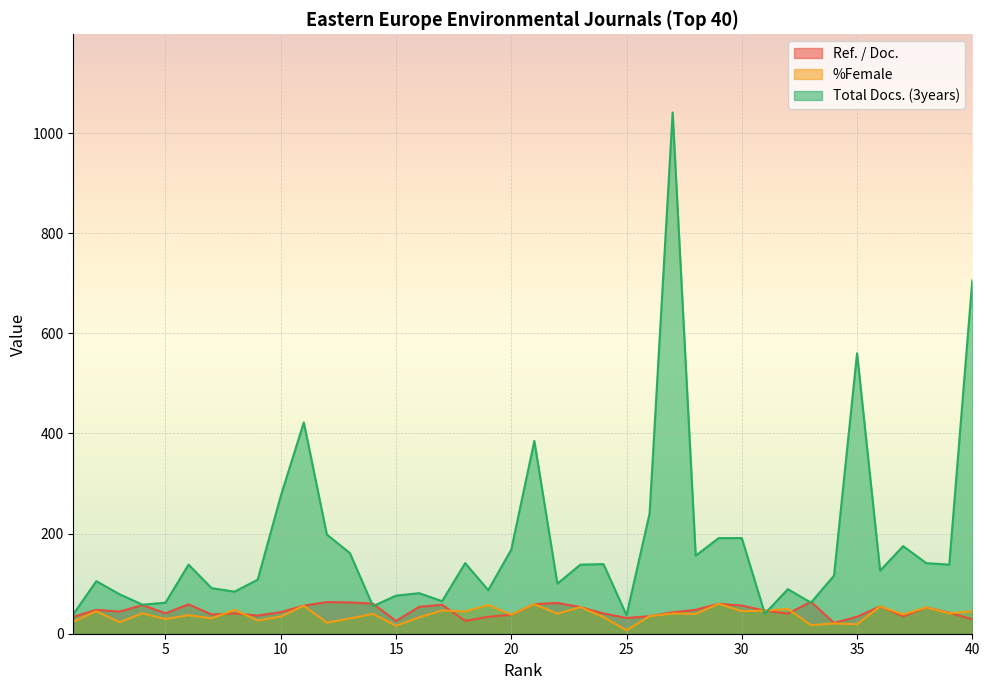

Which label corresponds to the smallest value in the chart?

25